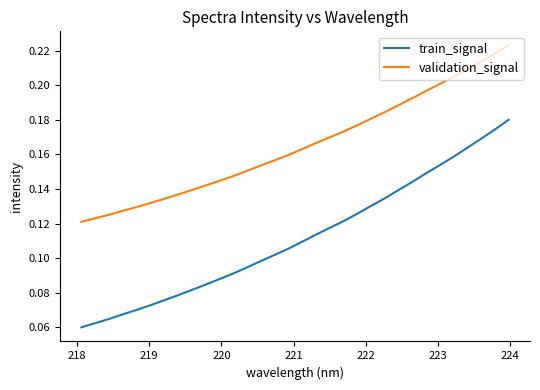

List the series in order of their peak value, lowest first.

train_signal, validation_signal